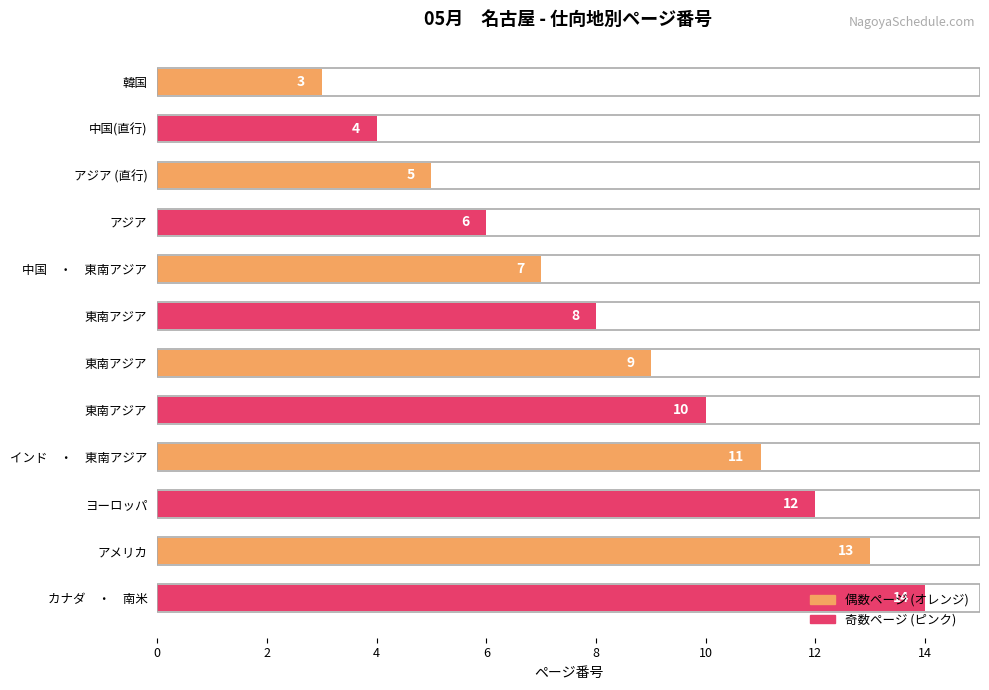

How many bars are there in total?

12